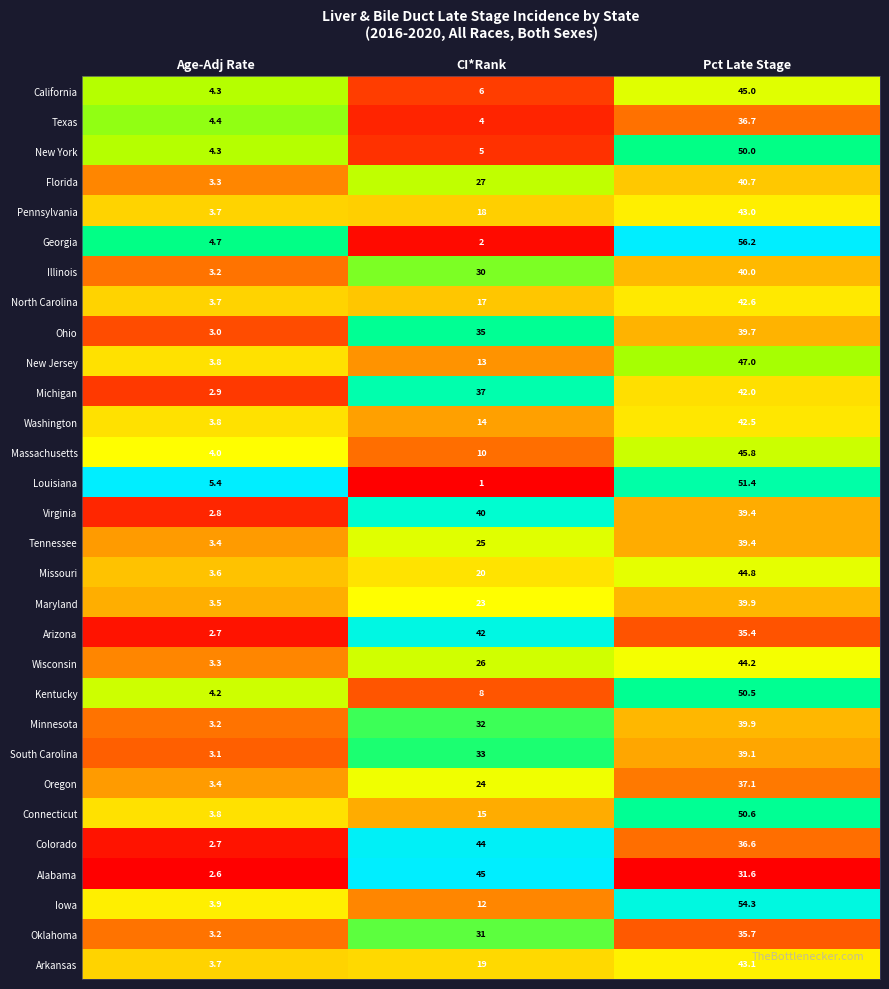

At which category is the sum across all series the highest?

Pct Late Stage